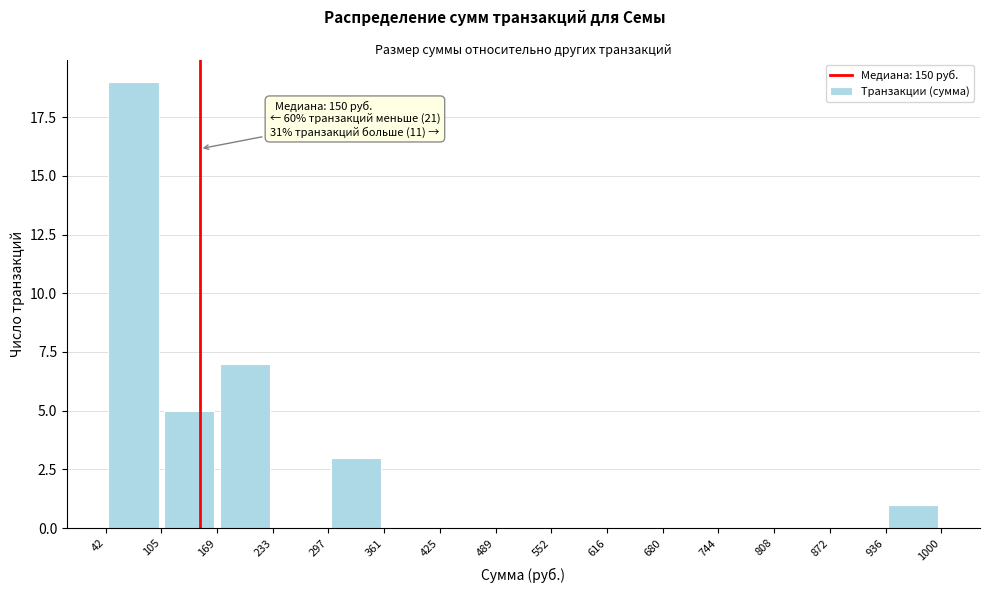

Which range on the x-axis has the tallest bar?

42 to 105